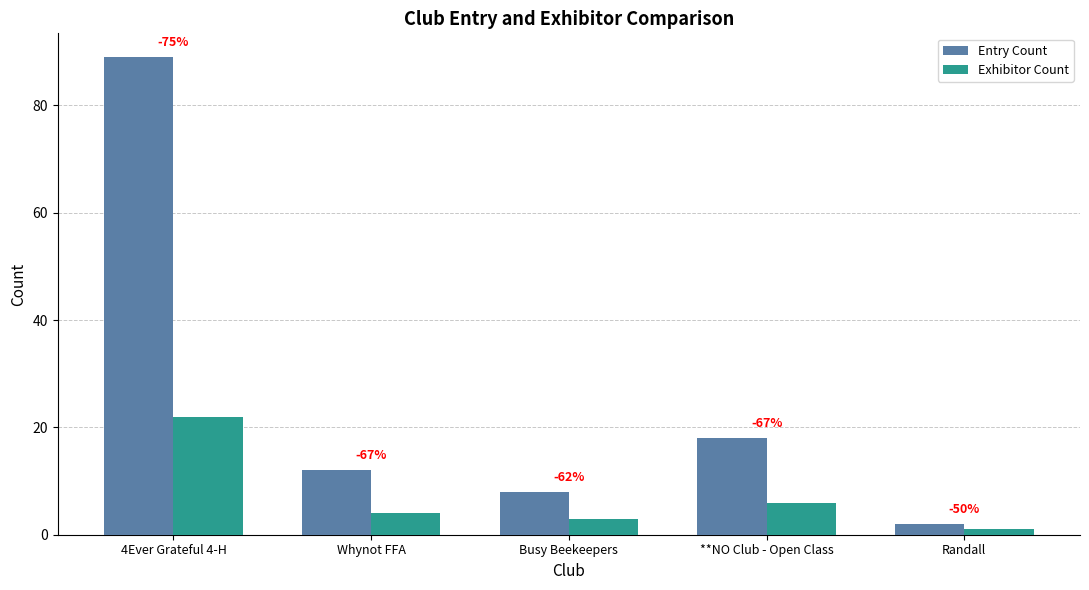

What are all the series names shown in the legend?

Entry Count, Exhibitor Count